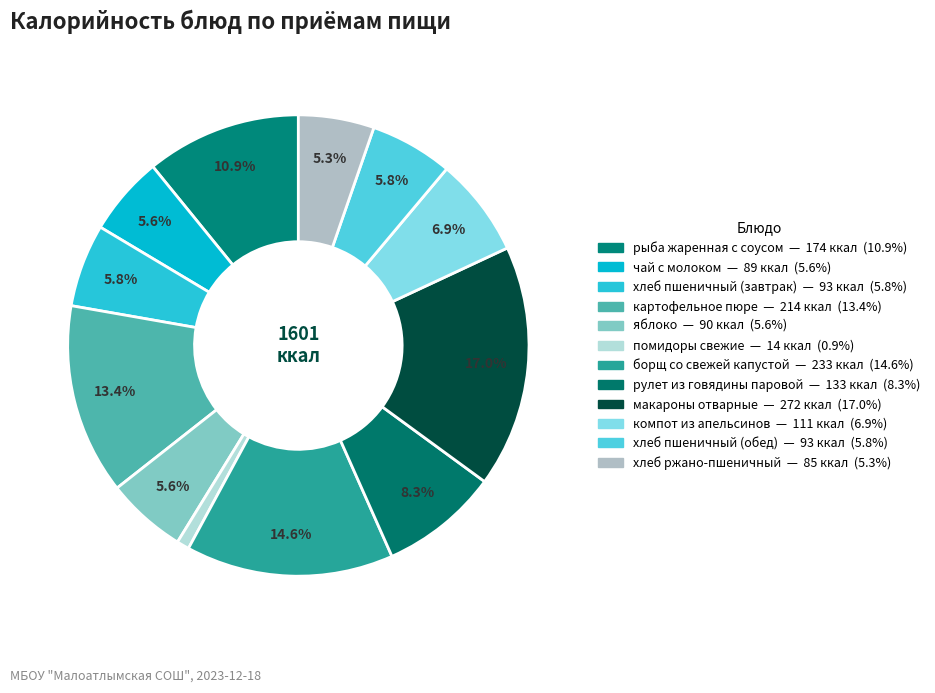

Count the number of slices in the pie.

12